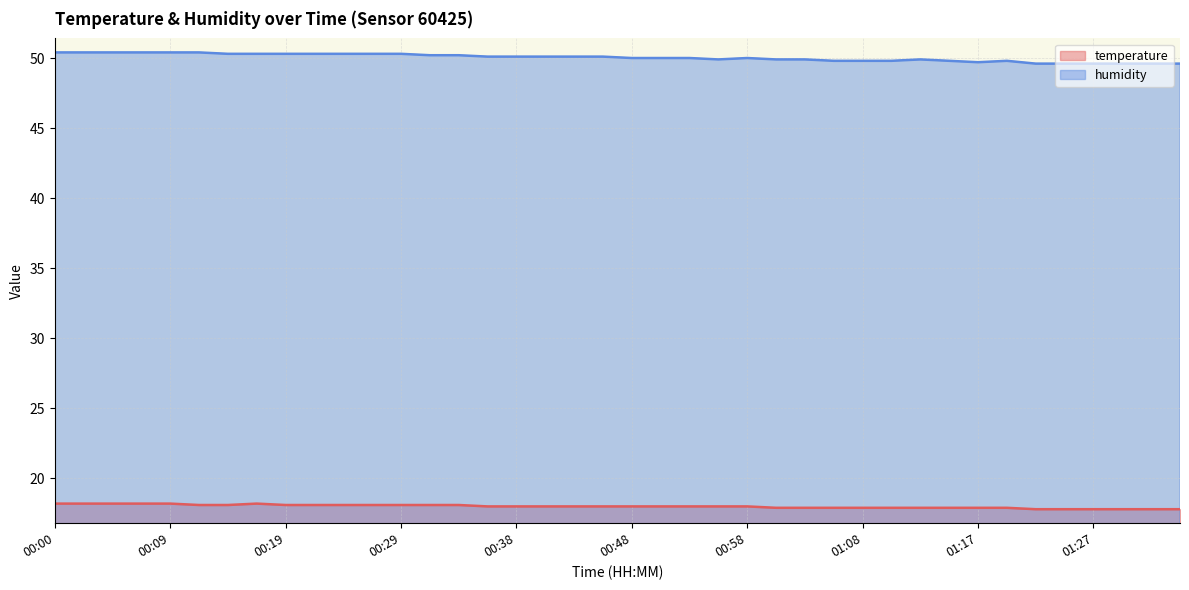

What is the highest value of the humidity series?

50.4